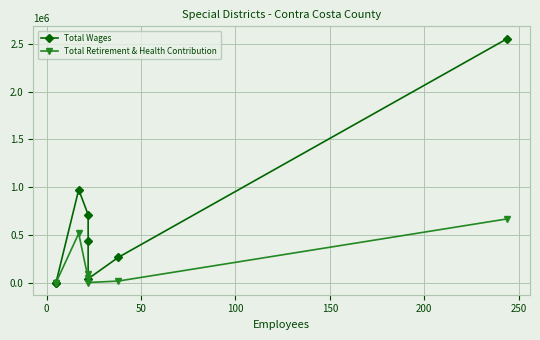

List the series in order of their peak value, highest first.

Total Wages, Total Retirement & Health Contribution